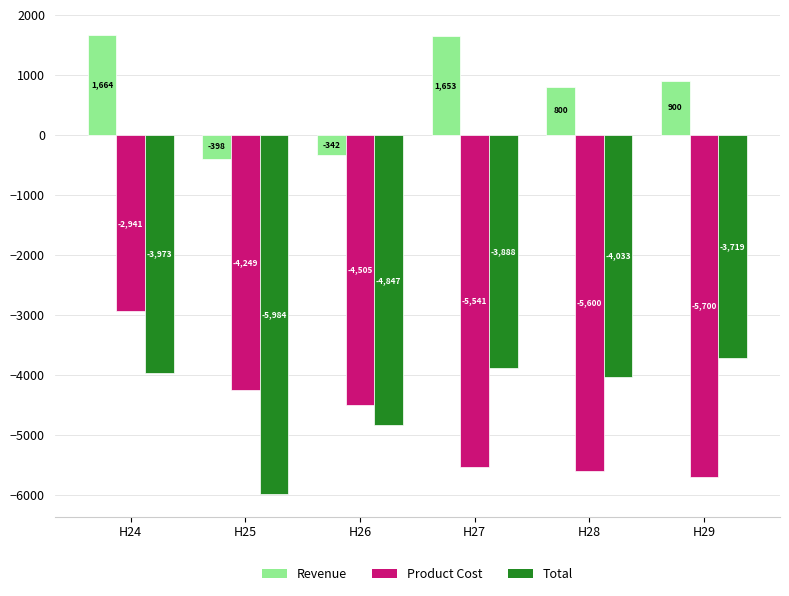

At which category is the sum across all series the highest?

H24